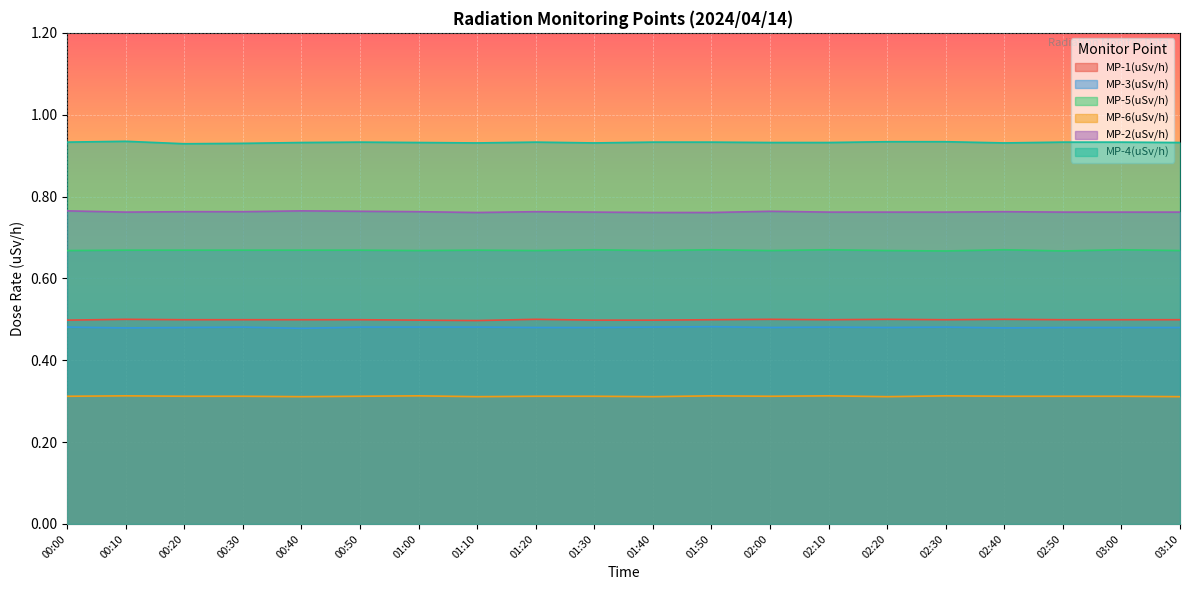

Where is the first local maximum for MP-2(uSv/h)?

00:40